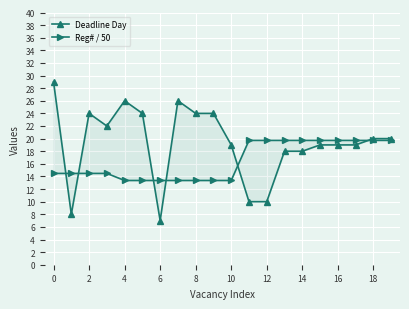

Is it true that Deadline Day equals 8.7 at 4?

False